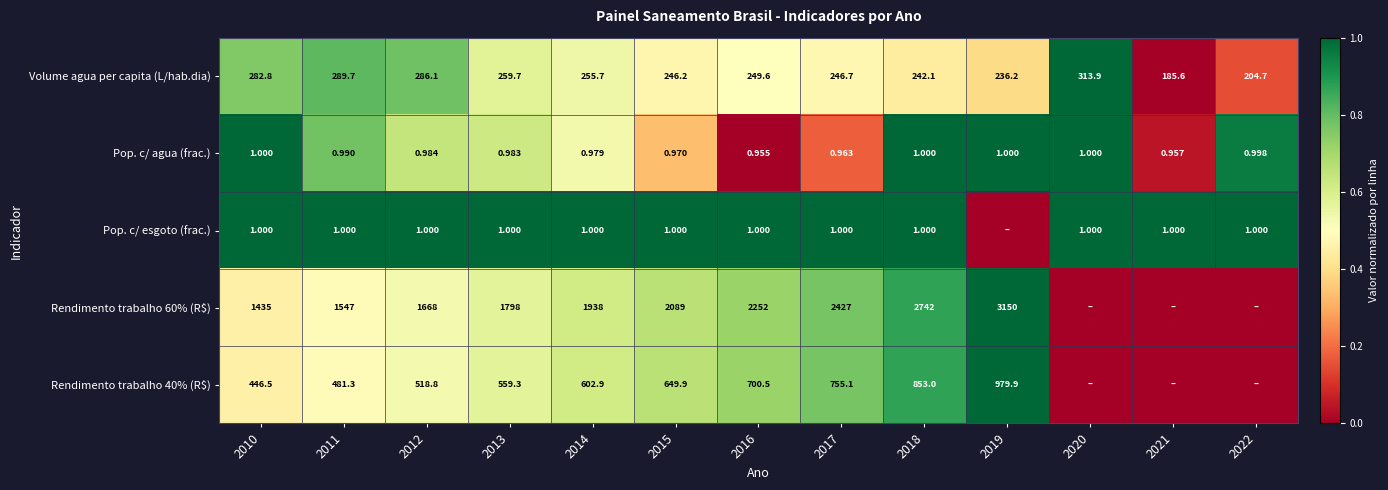

Which series changed the most between 2016 and 2022?

Pop. c/ agua (frac.)